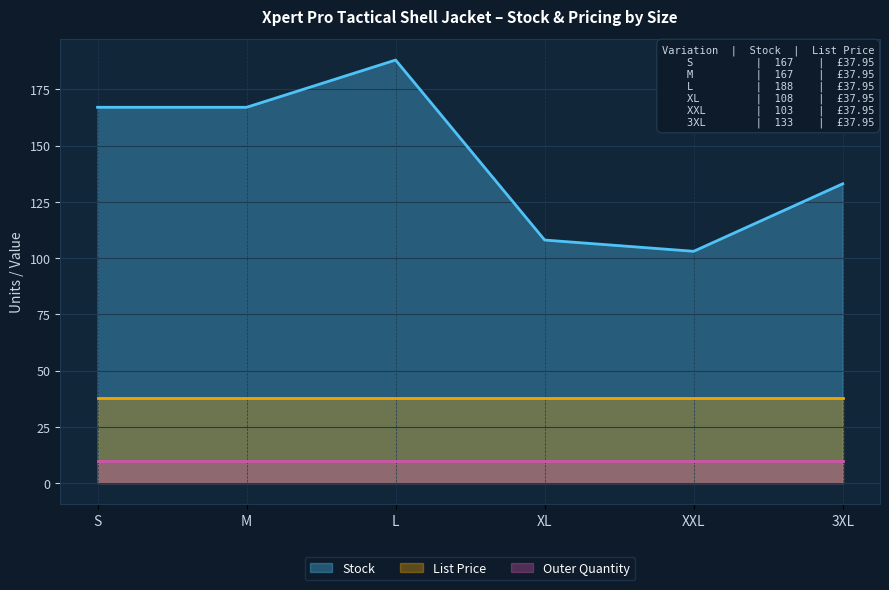

What is the label of the 3rd point from the left?

L